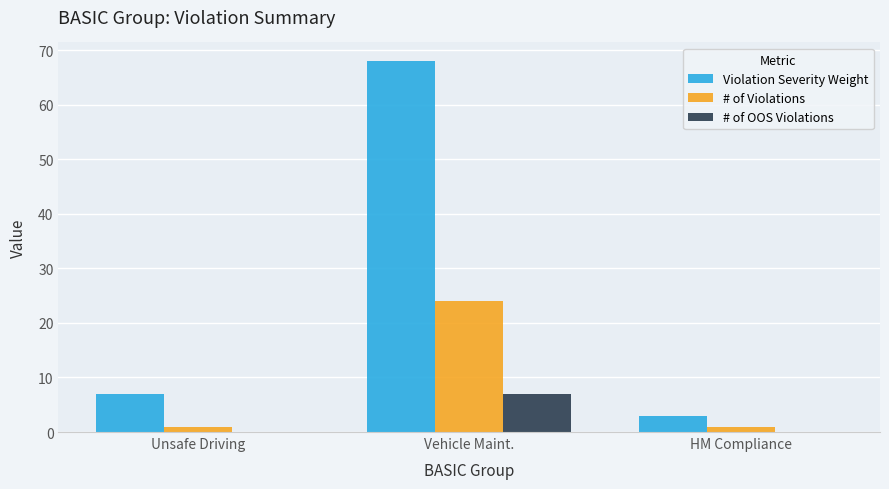

Reading right to left, transcribe all the data shown in this chart.

Violation Severity Weight: 3	68	7
# of Violations: 1	24	1
# of OOS Violations: 0	7	0